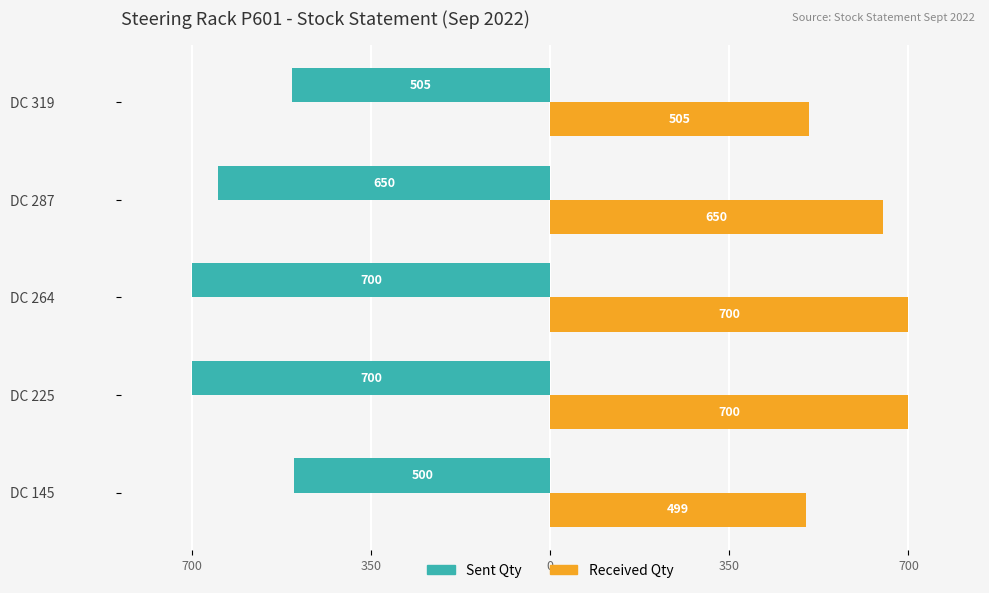

What are all the series names shown in the legend?

Sent Qty, Received Qty